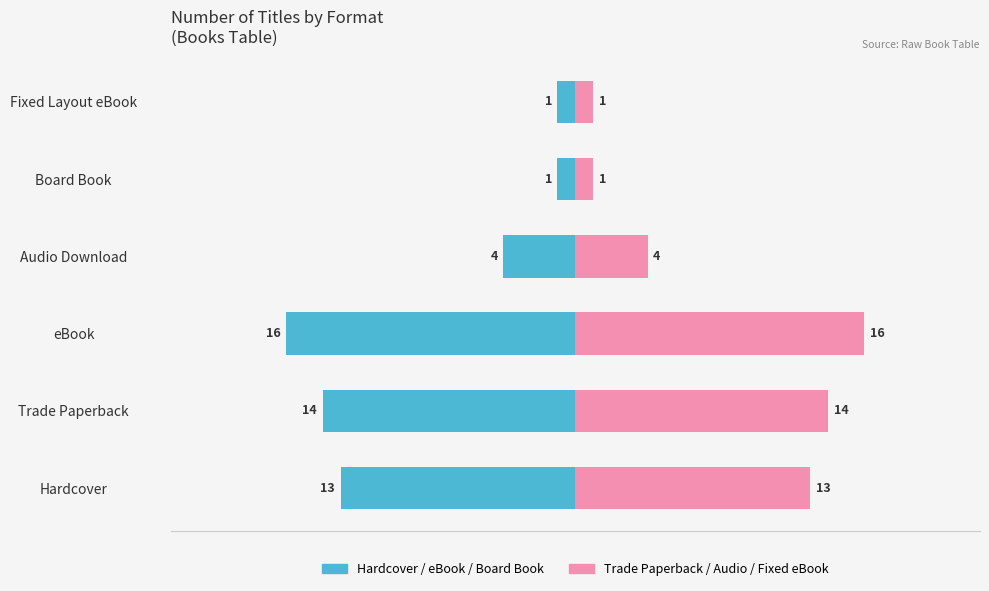

The Hardcover / eBook / Board Book series shows -19 at Hardcover. True or false?

False